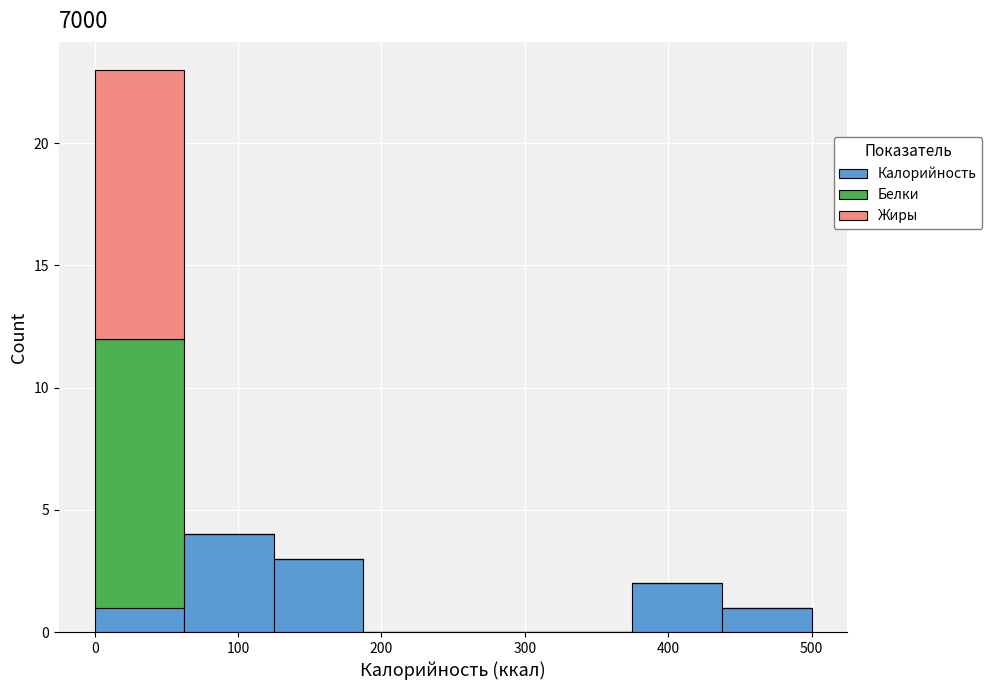

Reading left to right, list every stacked bar in this chart as the range it spans on the x-axis followed by its total height. Neither the bar edges nor the heights are printed on the chart, so give them approximately, as read against the axes.

0 to 60: 23
60 to 130: 4
130 to 190: 3
190 to 250: 0
250 to 310: 0
310 to 380: 0
380 to 440: 2
440 to 500: 1